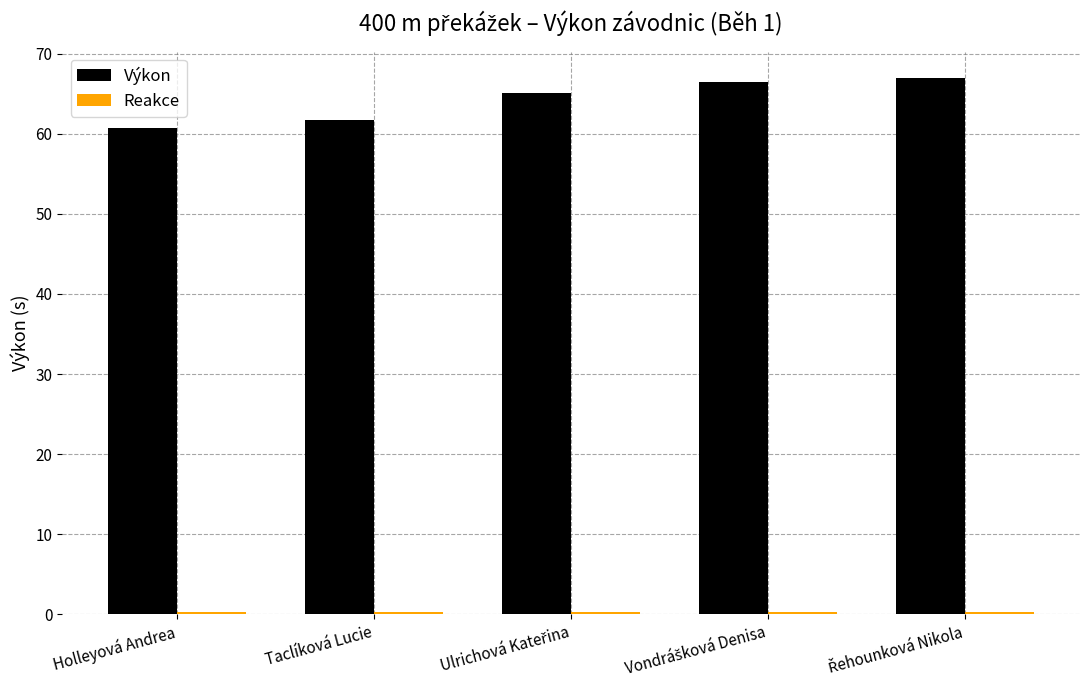

What is the maximum value for Výkon?

66.9